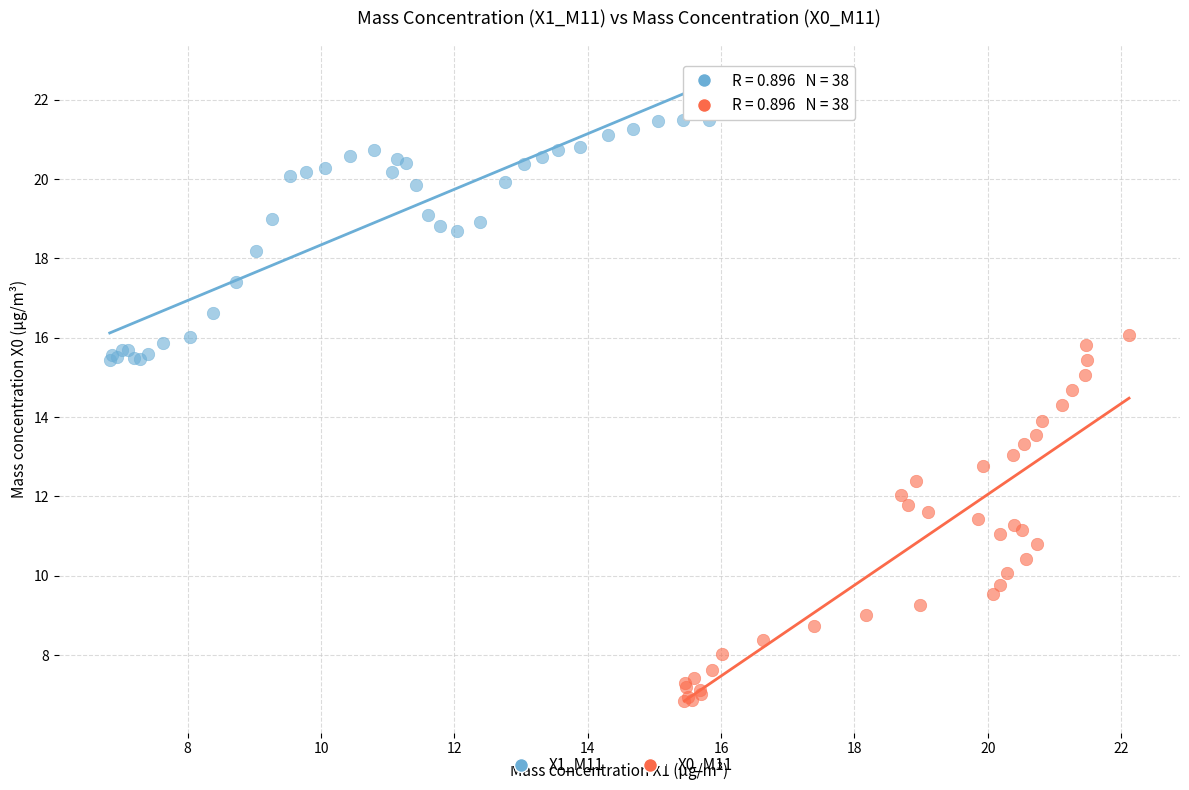

Which series contains the highest Y value?

X1_M11